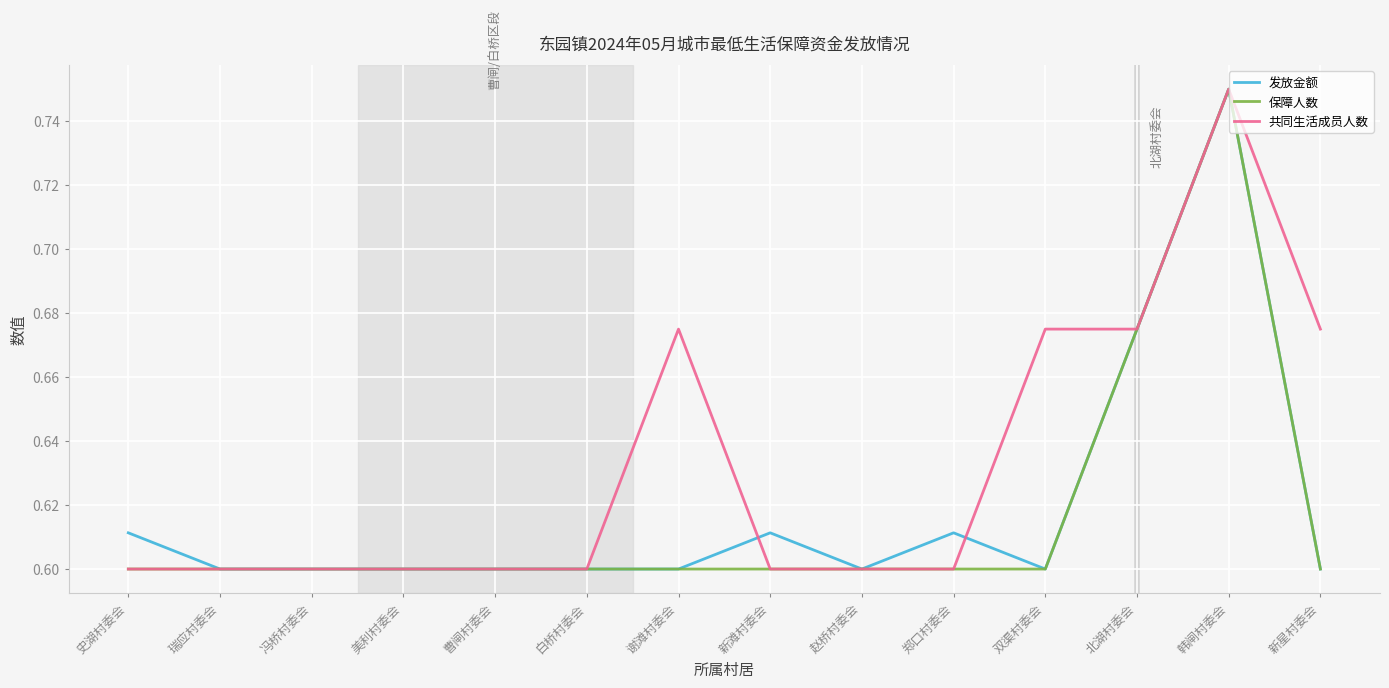

What are all the series names shown in the legend?

发放金额, 保障人数, 共同生活成员人数